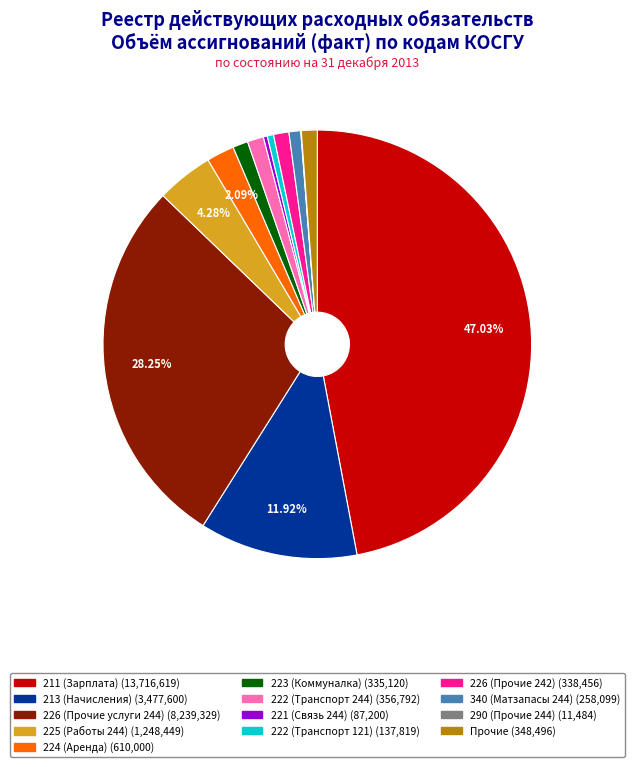

Is there any slice that represents more than half of the pie?

No